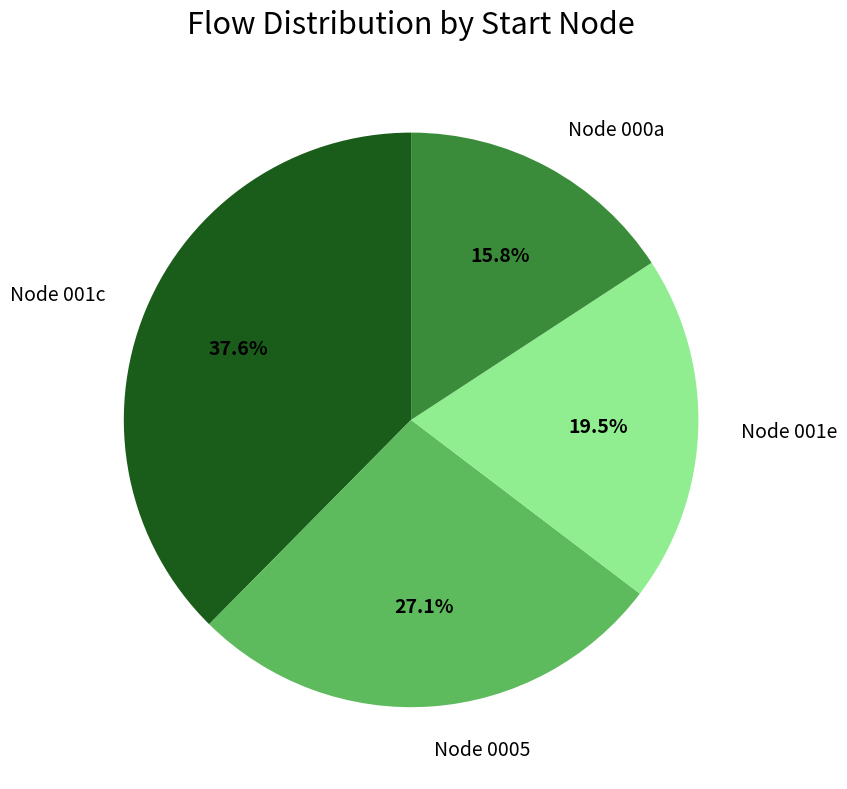

Approximately how many times larger is the value at Node 001e compared to Node 001c?

0.5